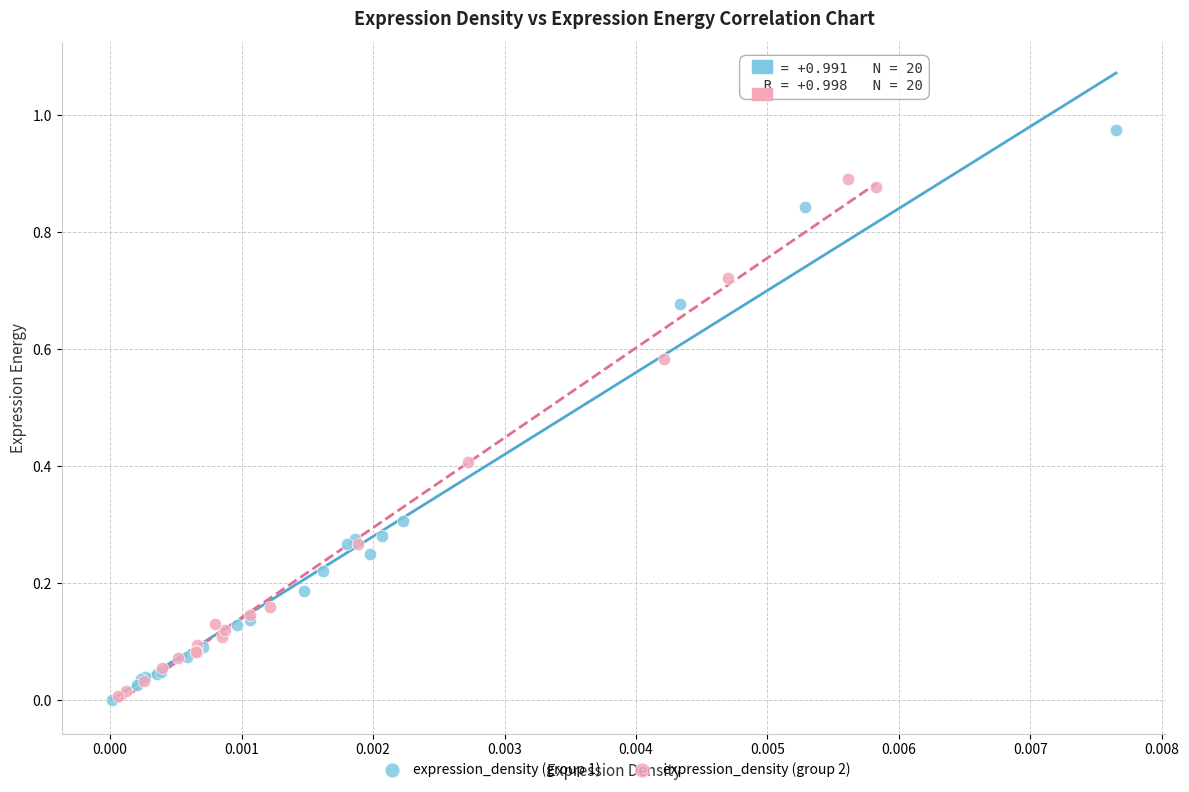

Which series has the largest Y range (max minus min)?

expression_density (group 1)